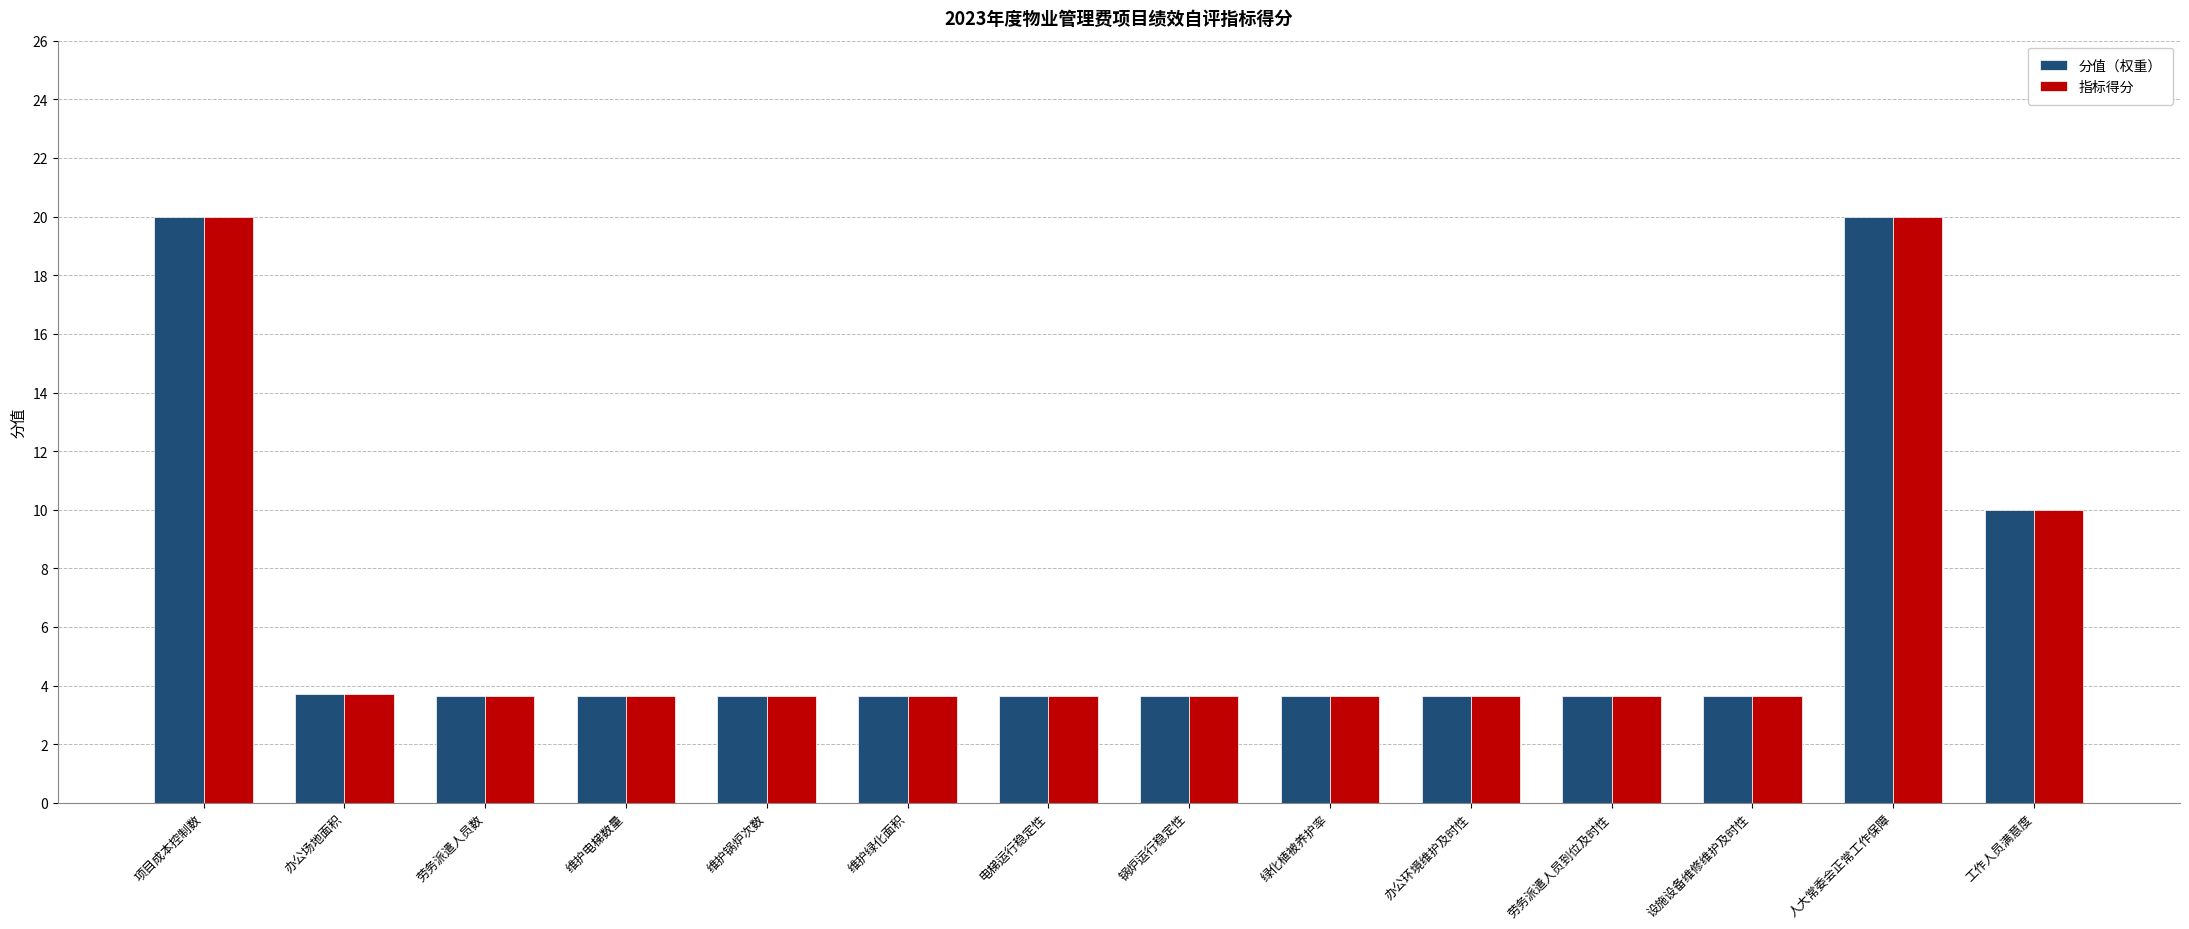

What is the value of the 指标得分 bar at the 12th from the left?

3.6